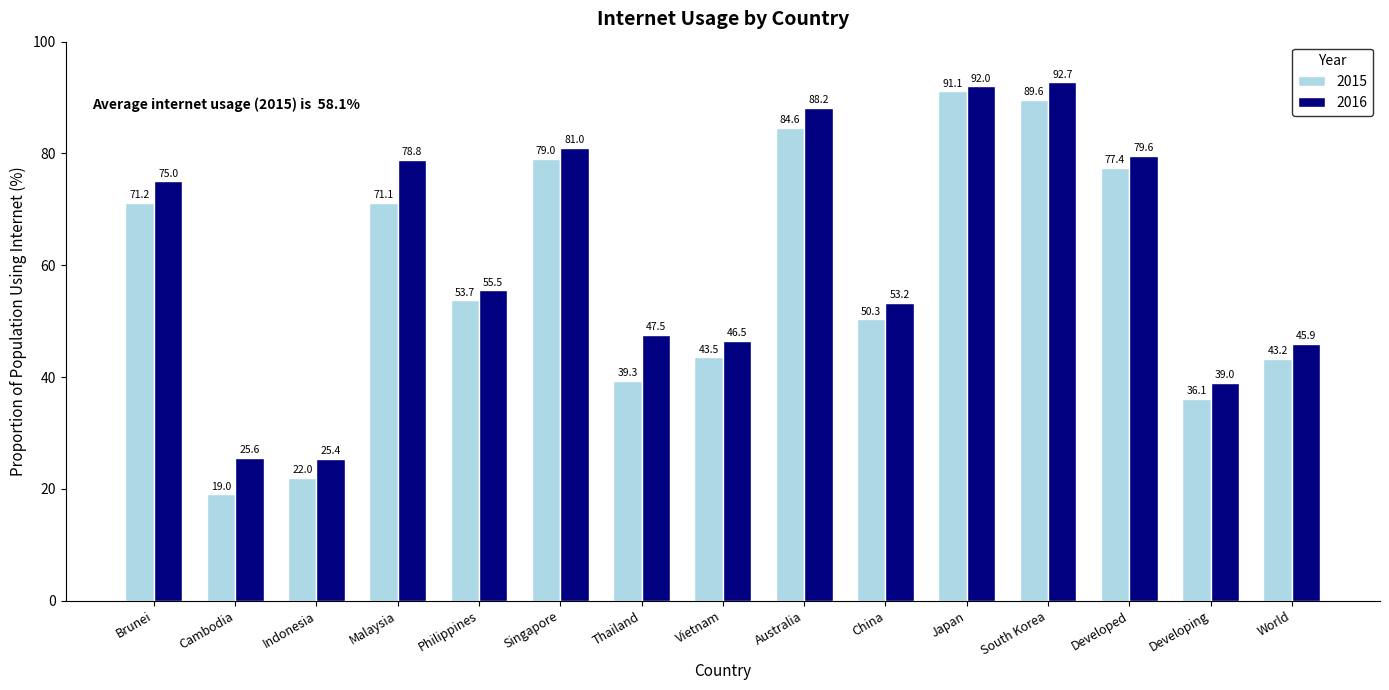

At how many categories does at least one series exceed 23?

15